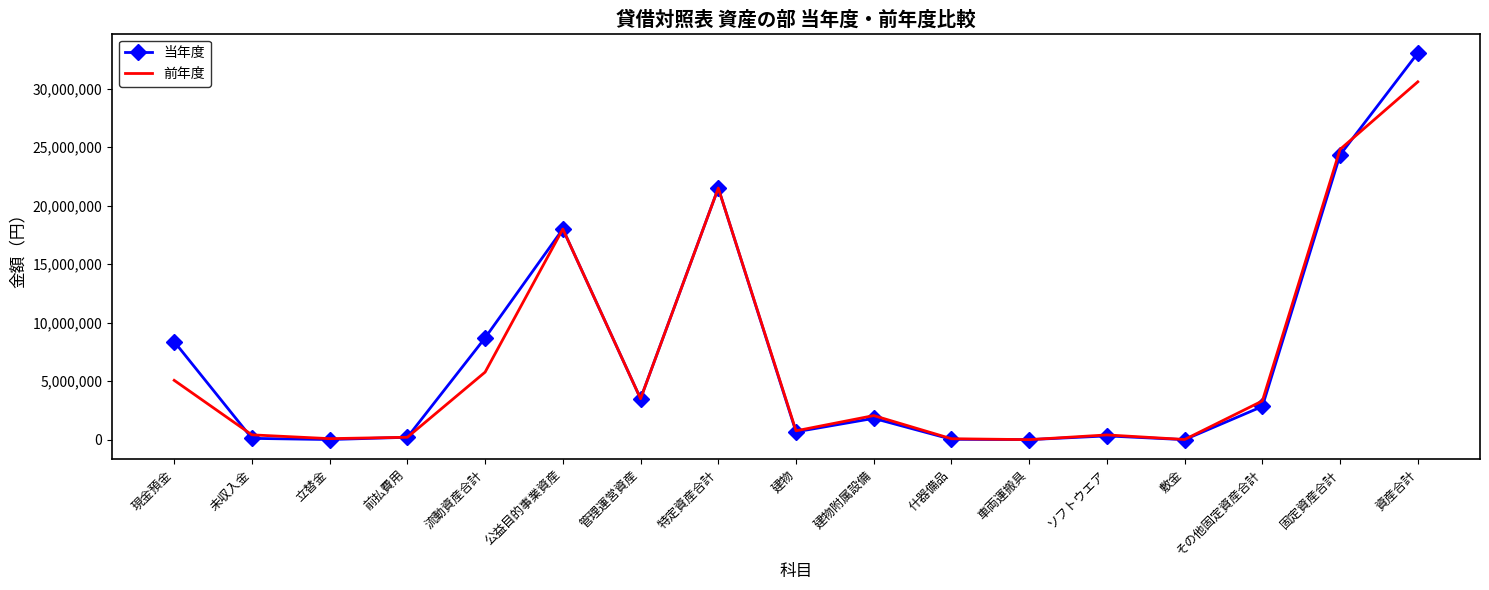

The 前年度 series shows 24808860 at 固定資産合計. True or false?

True